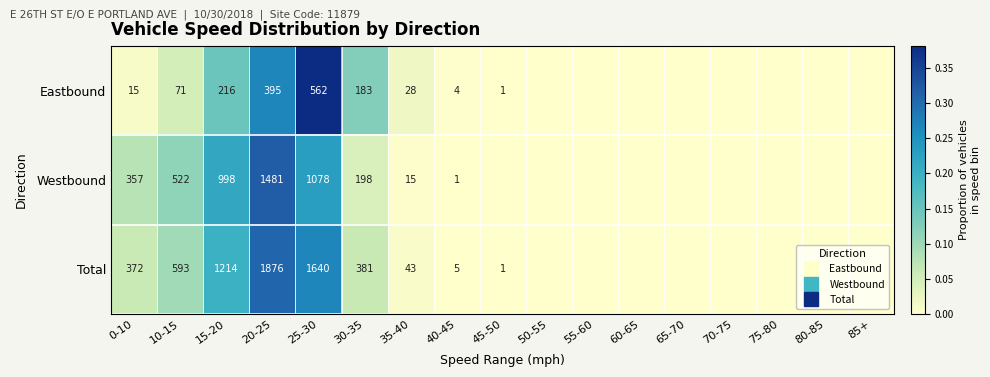

At how many categories does at least one series exceed 0?

9